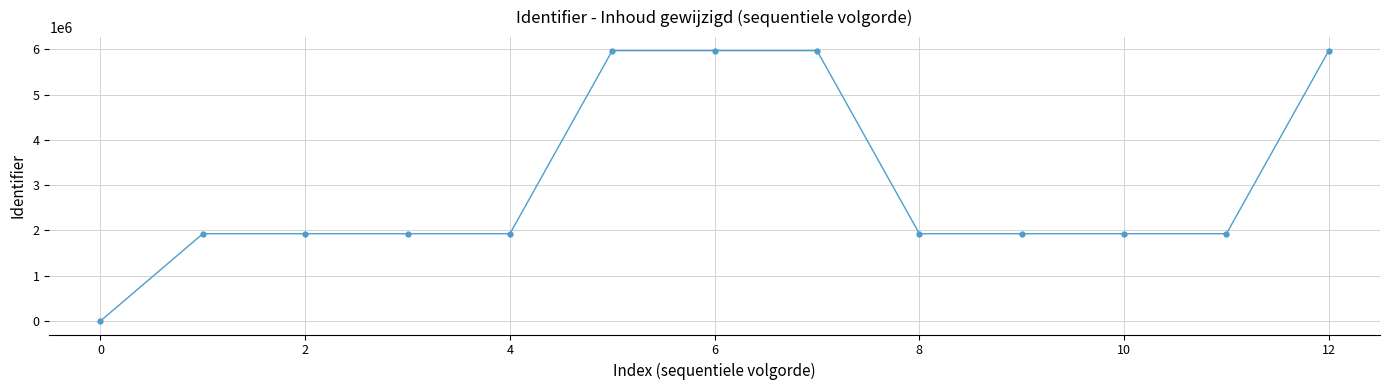

What is the difference between the maximum and minimum values?

5974551